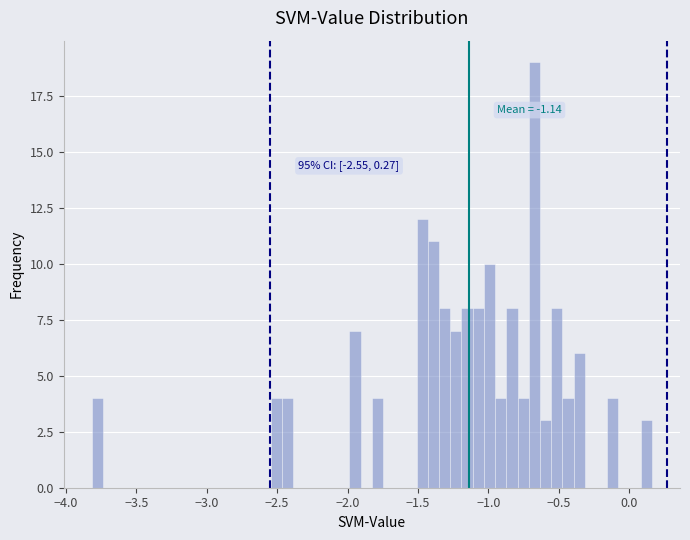

Read against the x-axis, roughly where is the centre of the tallest bar?

-0.65